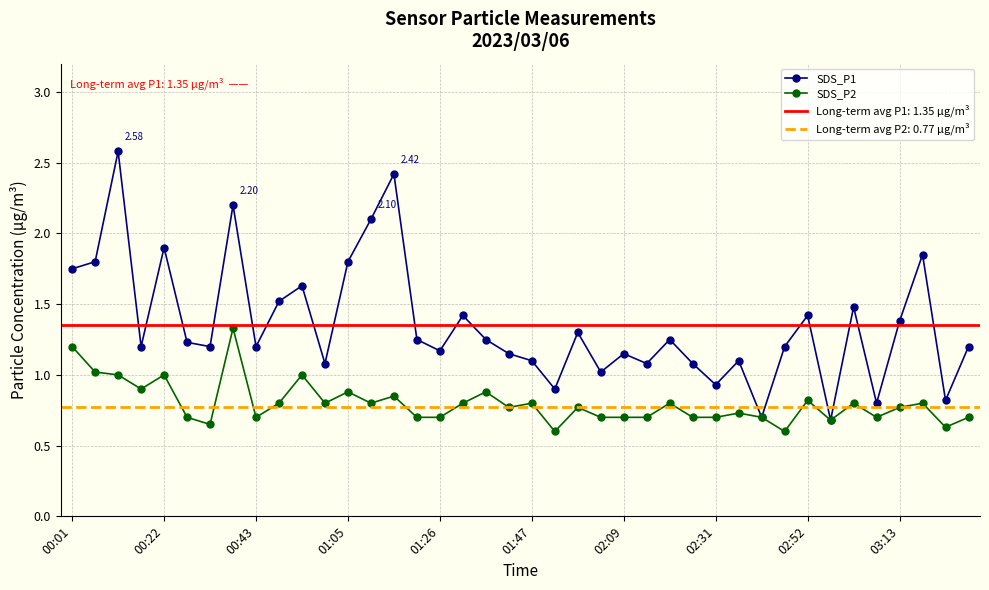

True or false: SDS_P1 has more than 2 points higher than both neighbors.

True